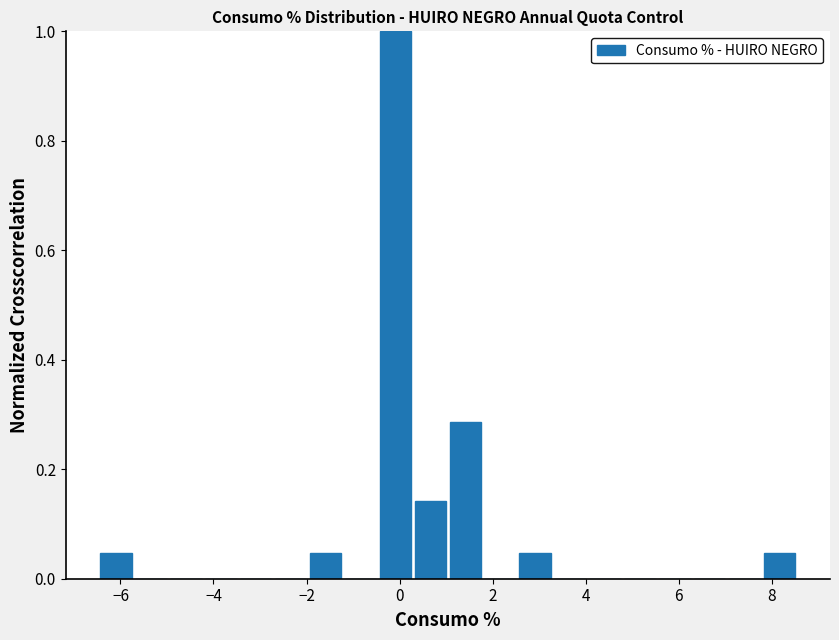

Read against the x-axis, roughly where is the centre of the tallest bar?

0.0